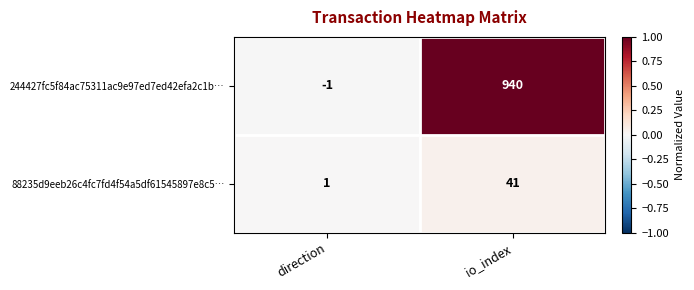

Is it true that 88235d9eeb26c4fc7fd4f54a5df61545897e8c5… equals 1 at direction?

True